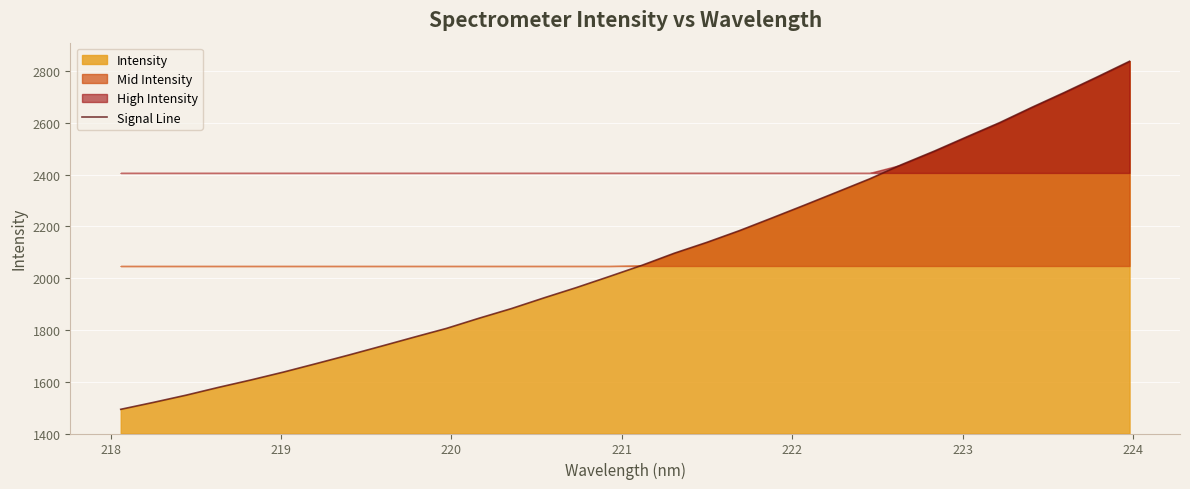

What is the lowest value of the Signal Line series?

1493.4